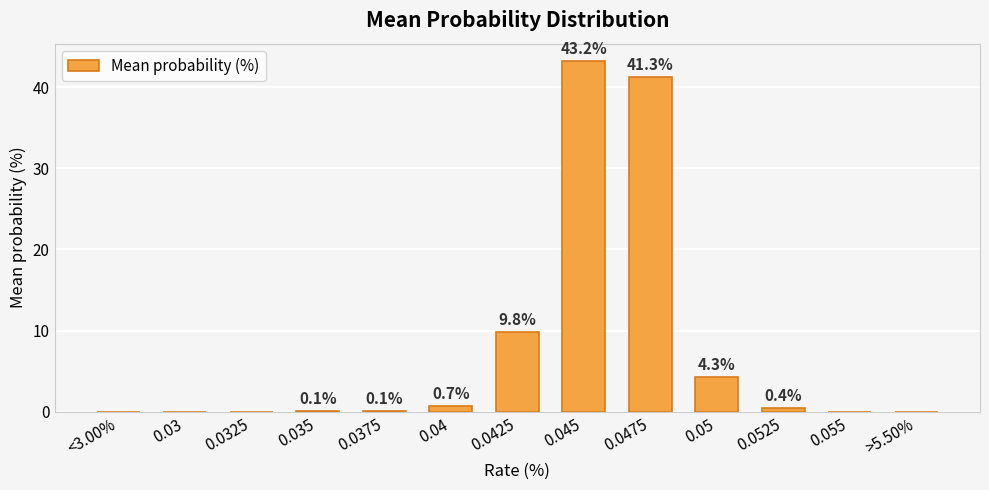

How many positive values are there?

8